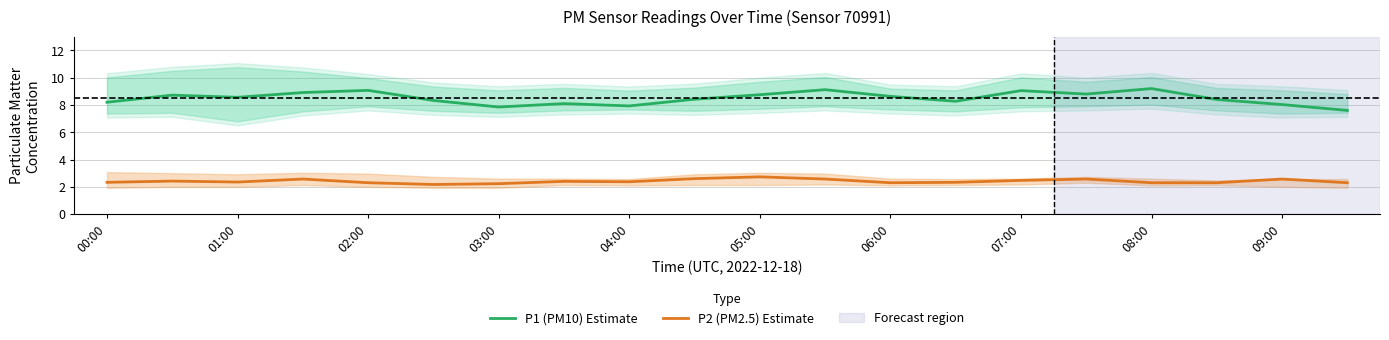

Read the P1 (PM10) Estimate value at 04:00.

7.9